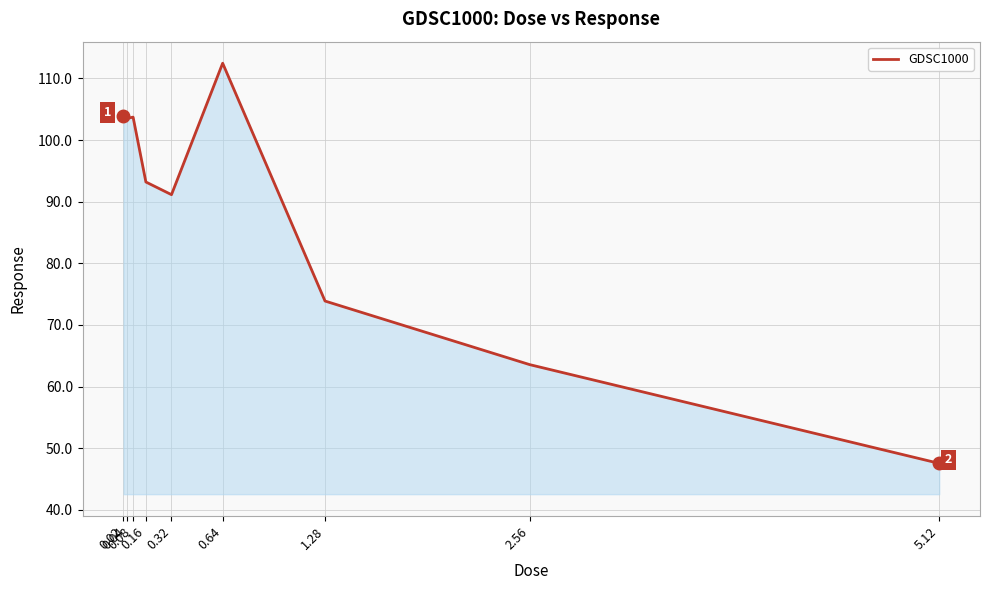

What is the smallest value displayed?

47.5